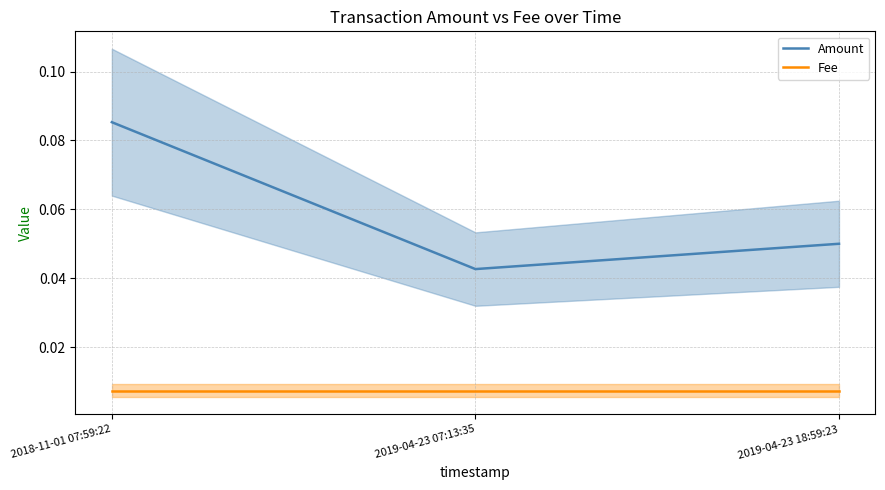

What is the label of the 3rd point from the right?

2018-11-01 07:59:22